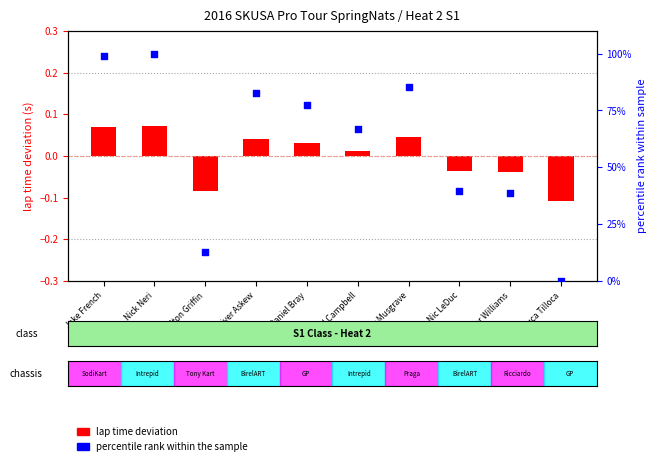

Which series contains the lowest Y value?

lap time deviation